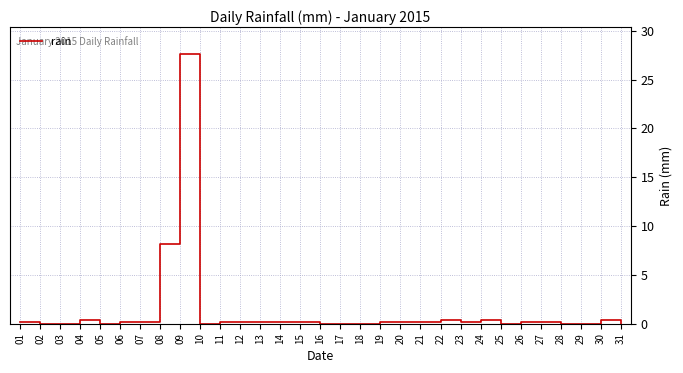

Which label corresponds to the largest value in the chart?

09